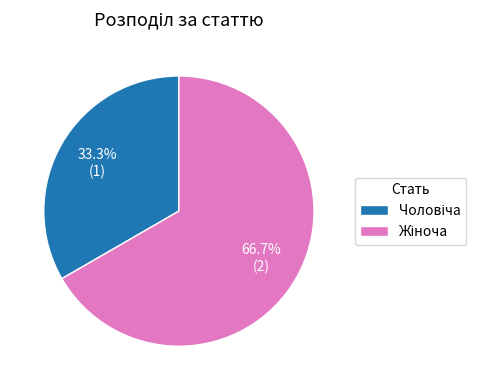

Does any single category account for the majority?

Yes